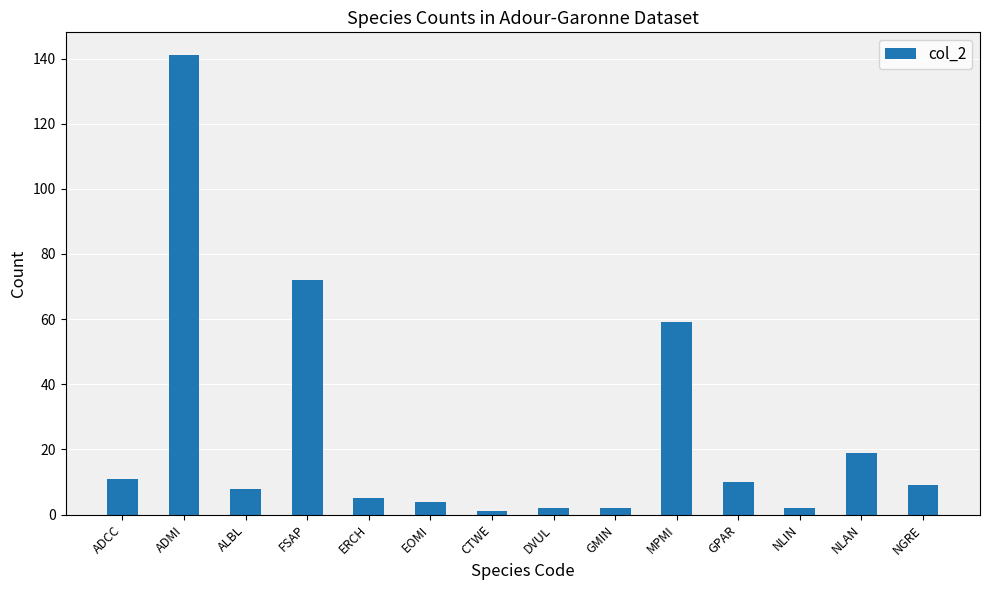

The value at NGRE is 16. True or false?

False